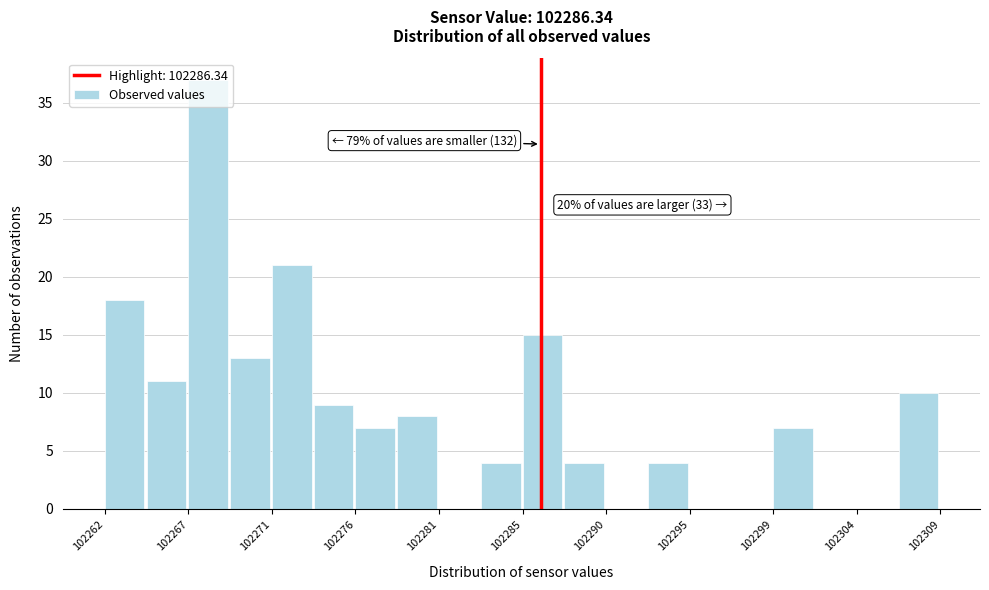

Which range on the x-axis has the tallest bar?

102266.5 to 102269.0